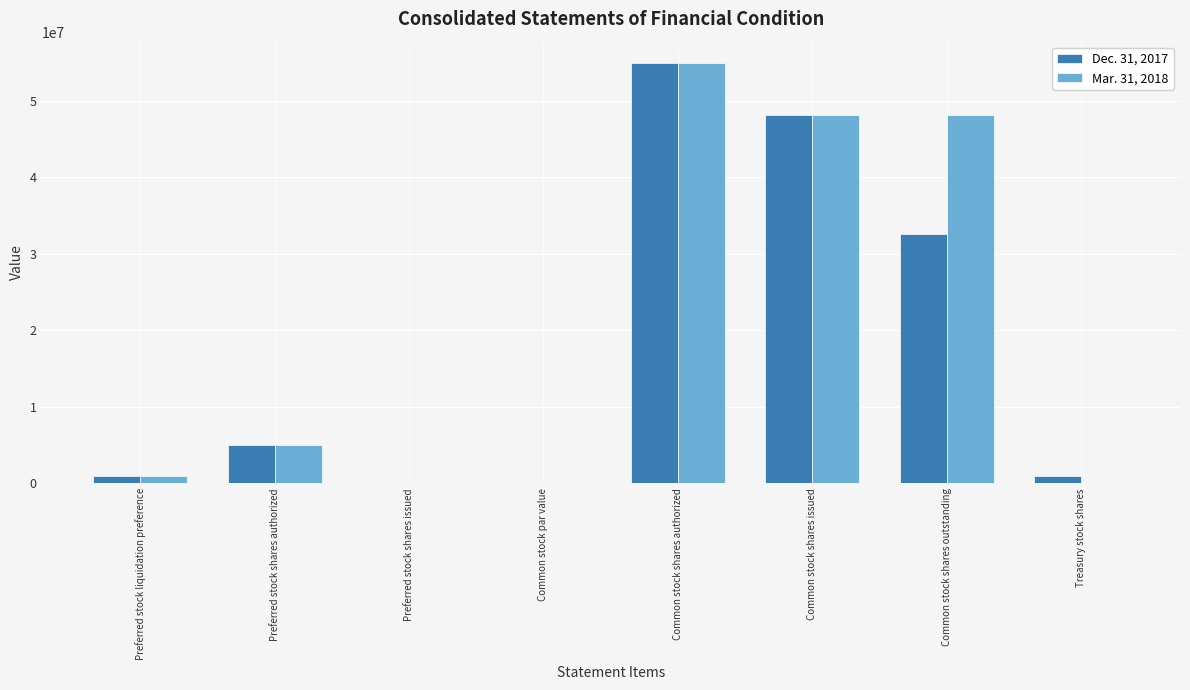

How many series are shown in this chart?

2